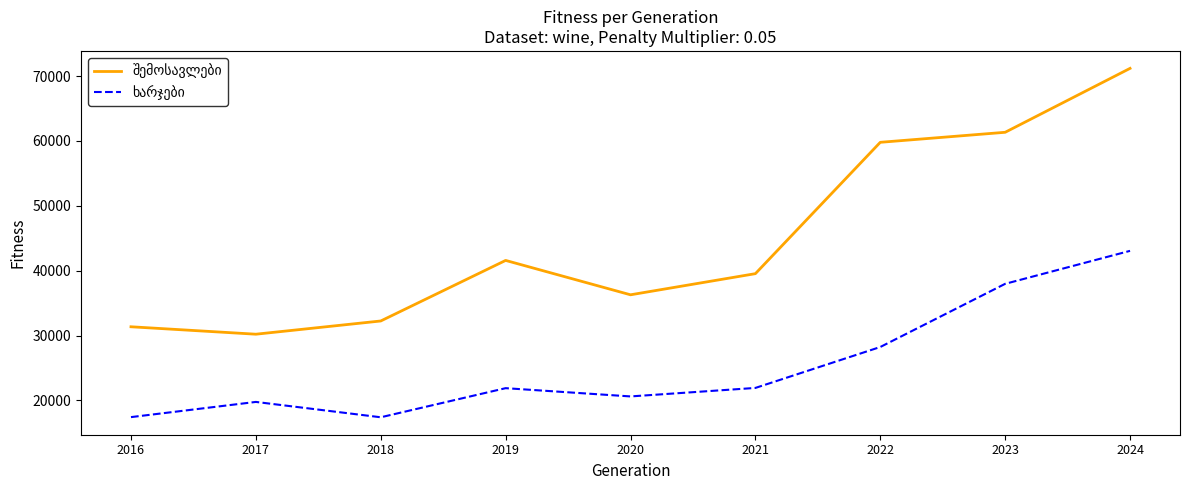

What is the spread (max minus min) of values at 2019?

19698.5